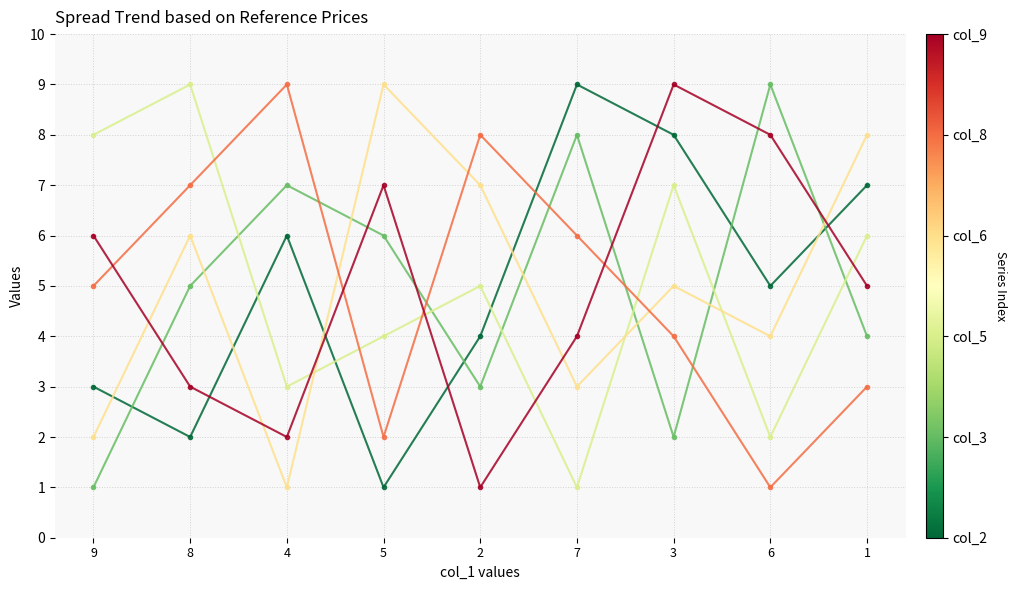

Which category has the highest value across all series?

7